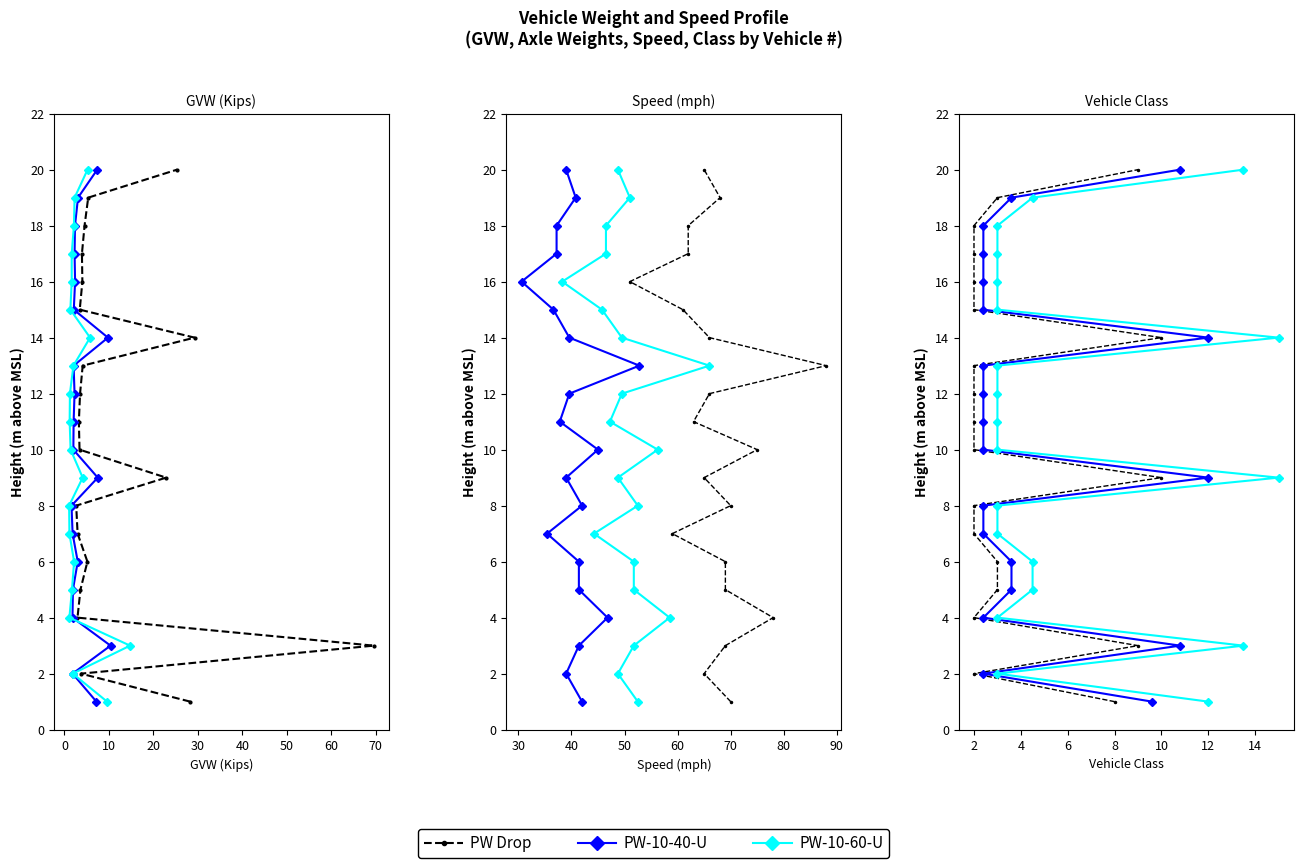

True or false: PW-10-40-U and PW-10-60-U cross at least once.

False